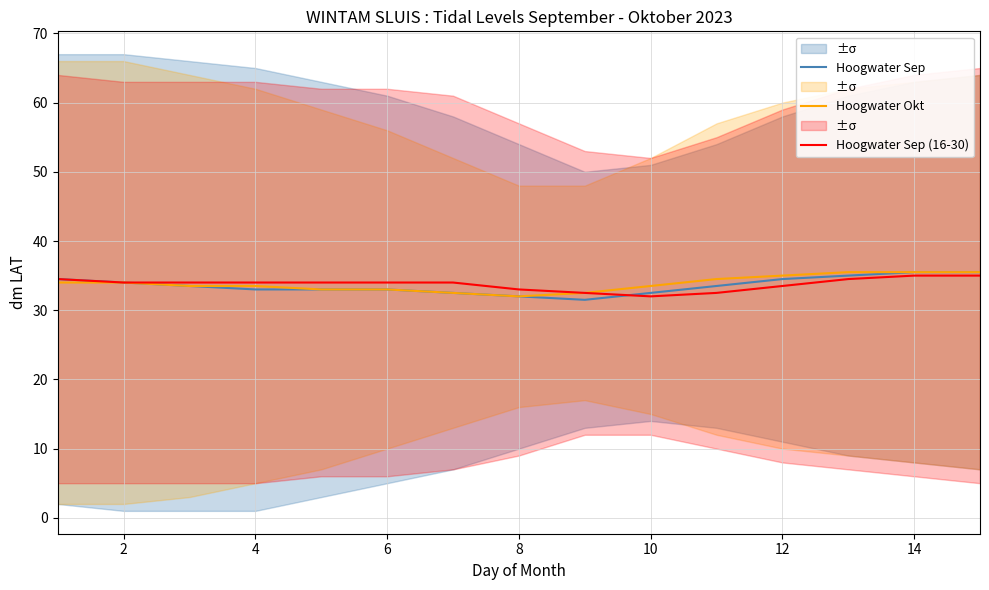

How many lines are shown in the chart?

3